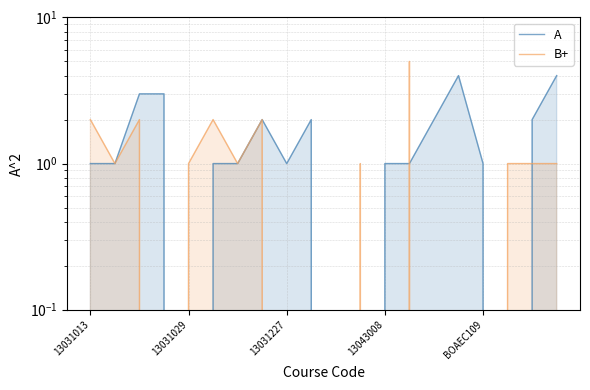

Reading right to left, what are all the values shown in this chart?

A: 4	2	0	1	4	2	1	1	0	0	2	1	2	1	1	0	3	3	1	1
B+: 1	1	1	0	0	0	5	0	1	0	0	0	2	1	2	1	0	2	1	2